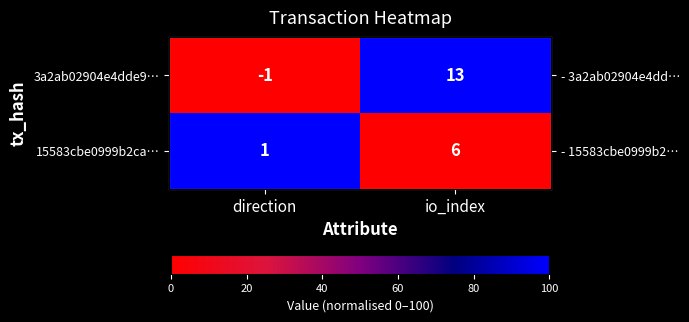

What is the spread (max minus min) of values at io_index?

100